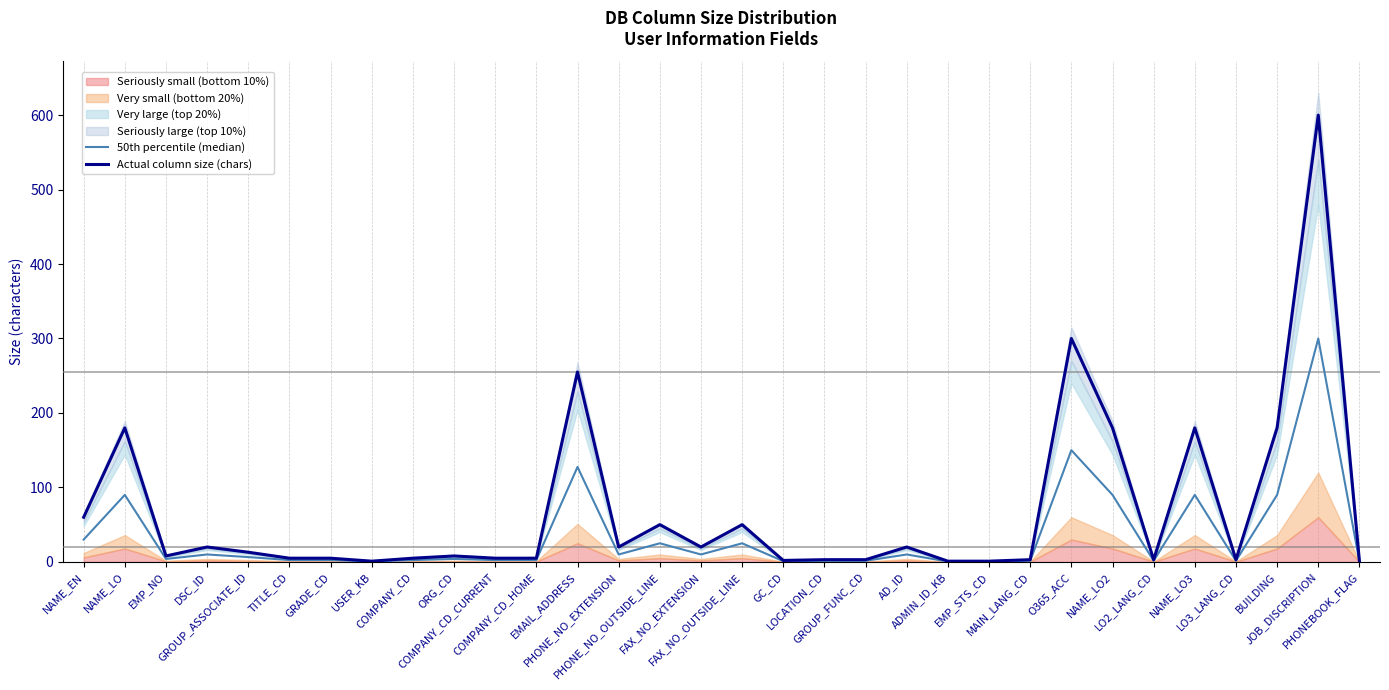

At which label does Actual column size (chars) reach its minimum?

USER_KB